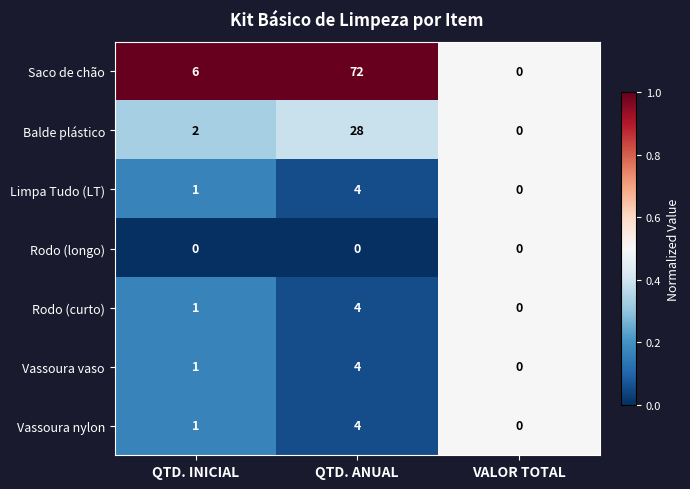

What value does the Saco de chão series have at QTD. INICIAL, to the nearest 5?

5